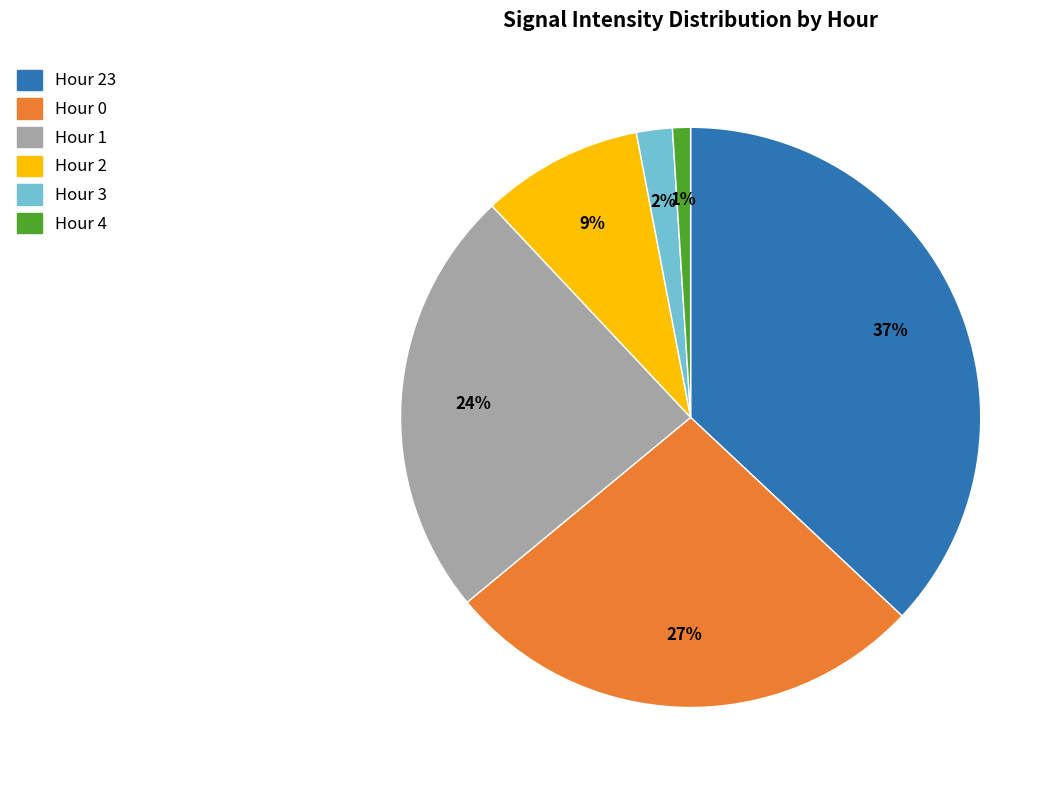

Between Hour 0 and Hour 23, which is larger?

Hour 23